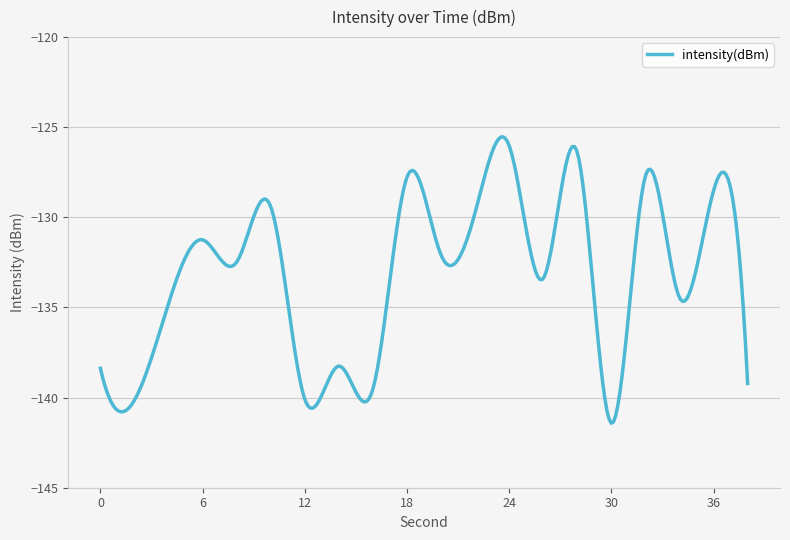

What is the difference between the maximum and minimum values?

15.9